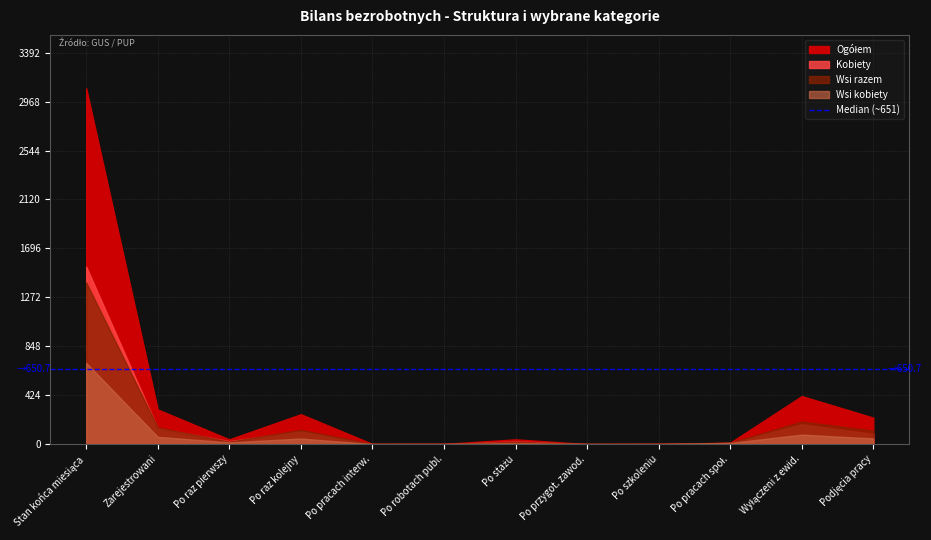

True or false: Wsi kobiety has more than 0 points higher than both neighbors.

True